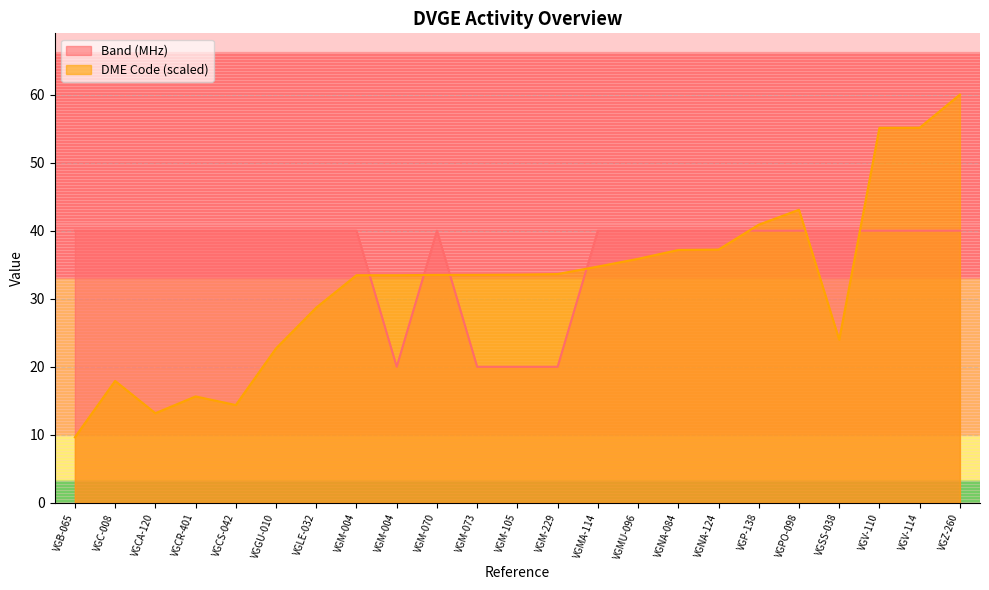

What is the label of the 20th point from the left?

VGSS-038